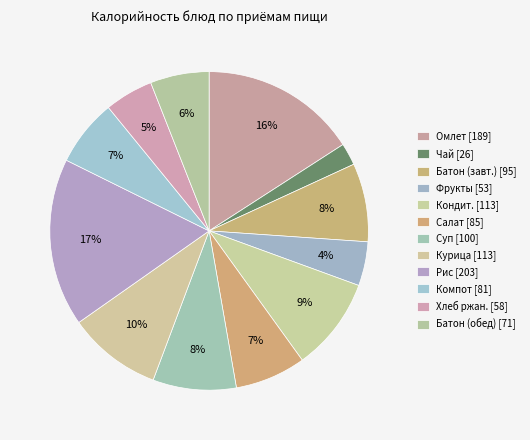

How many slices are in this pie chart?

12